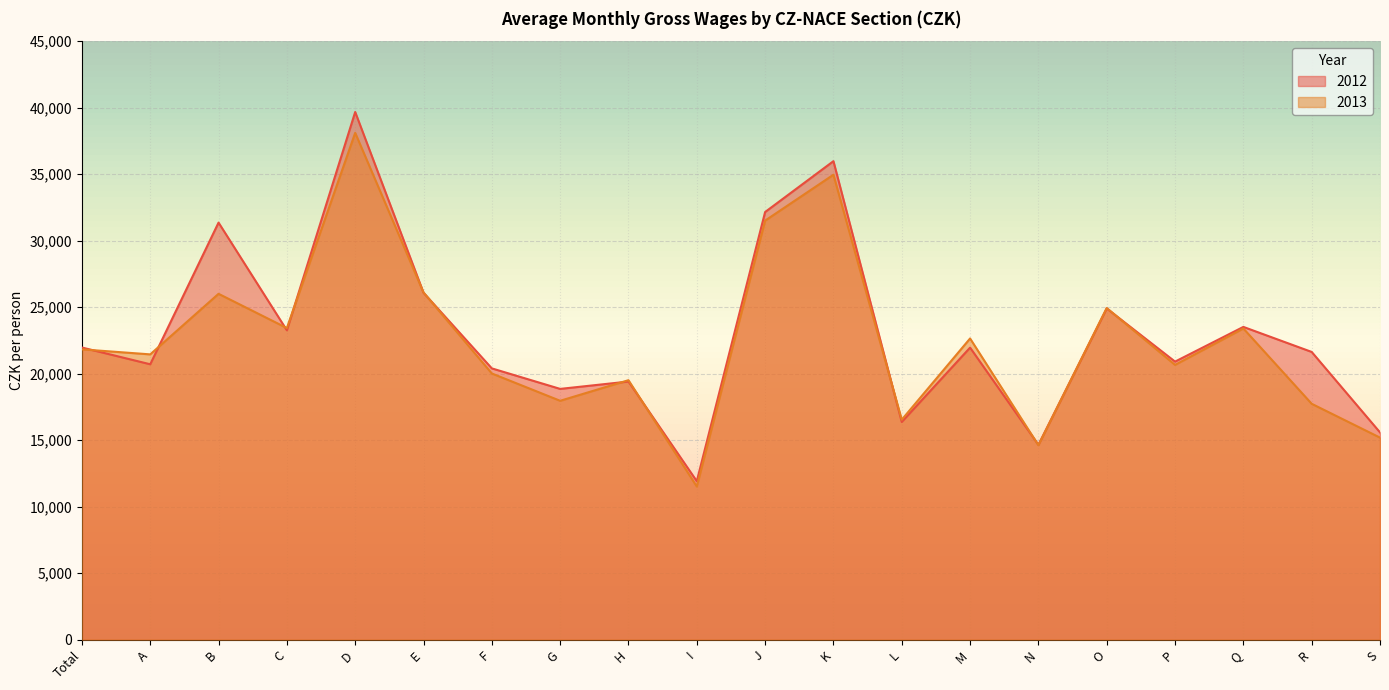

At how many categories does at least one series exceed 23749?

6